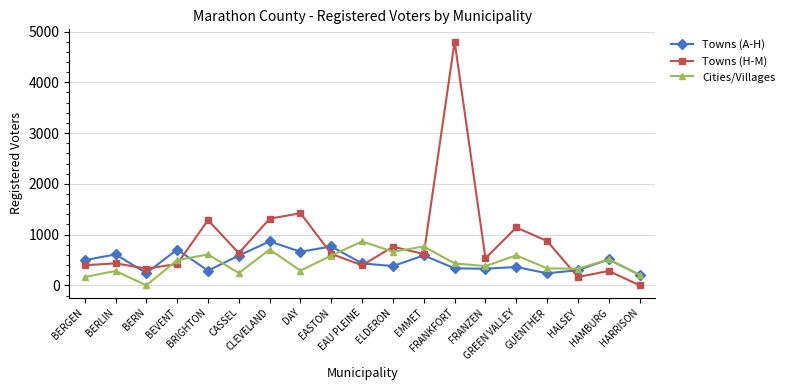

Which series has the widest spread of values?

Towns (H-M)